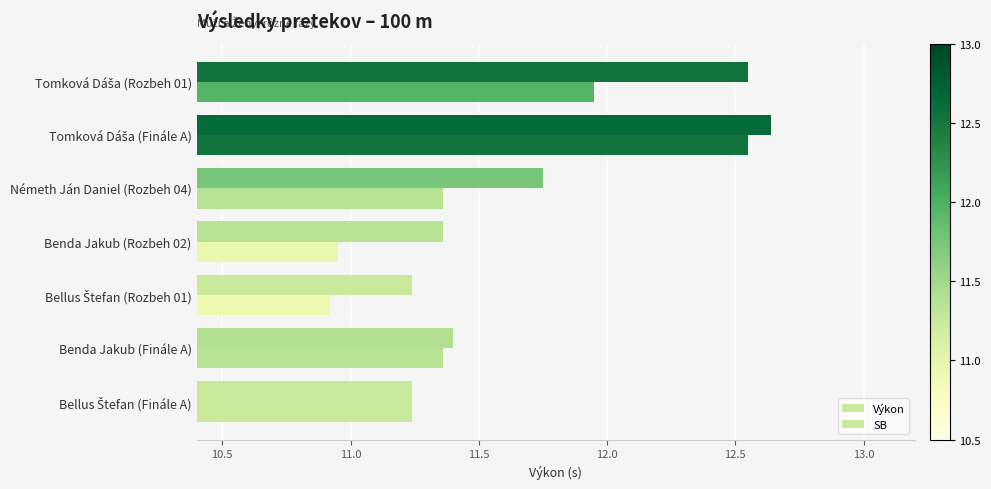

How many values in the SB series are below 11?

2